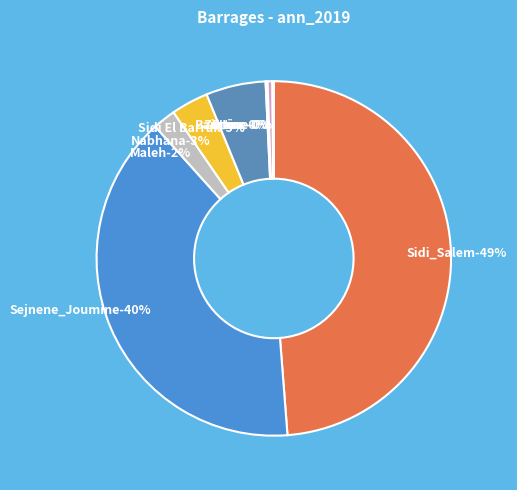

Rank the categories by value from highest to lowest.

Sidi_Salem, Sejnene_Joumine, Sidi El Barrak, Nabhana, Maleh, Ziatine, Barbara, Ettine